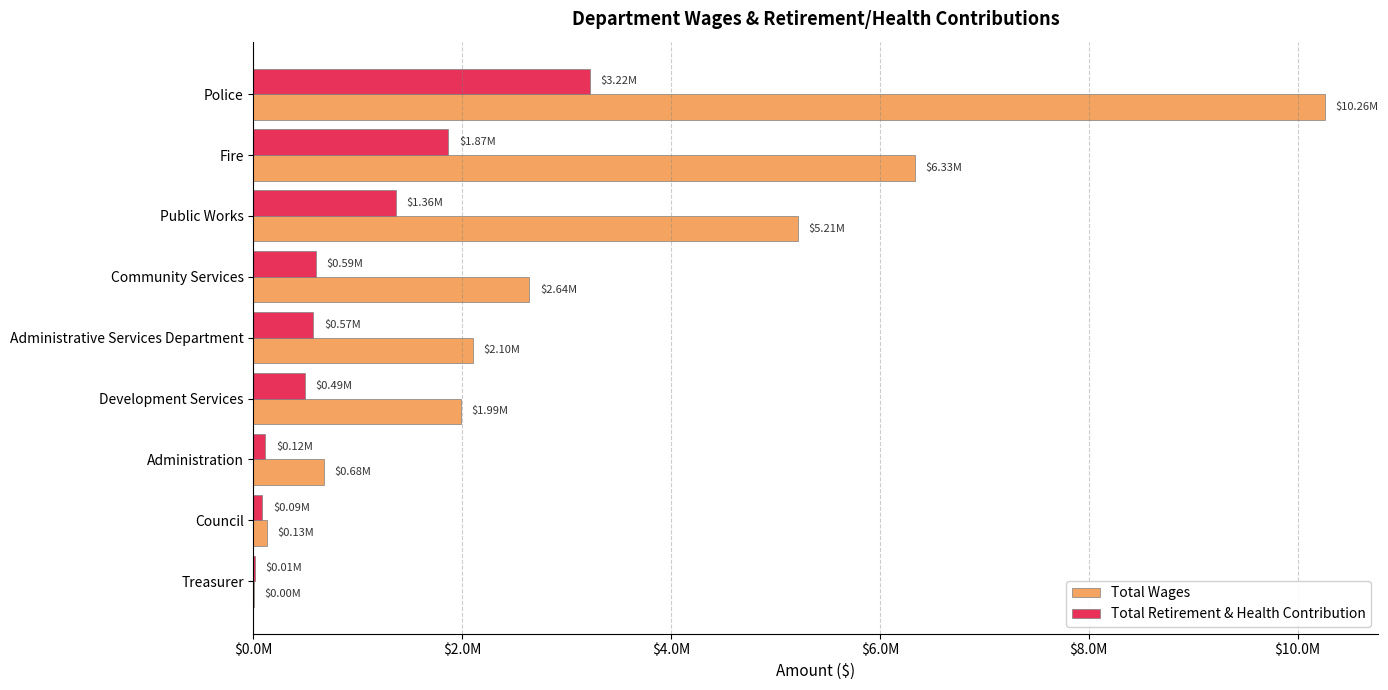

What are all the series names shown in the legend?

Total Wages, Total Retirement & Health Contribution